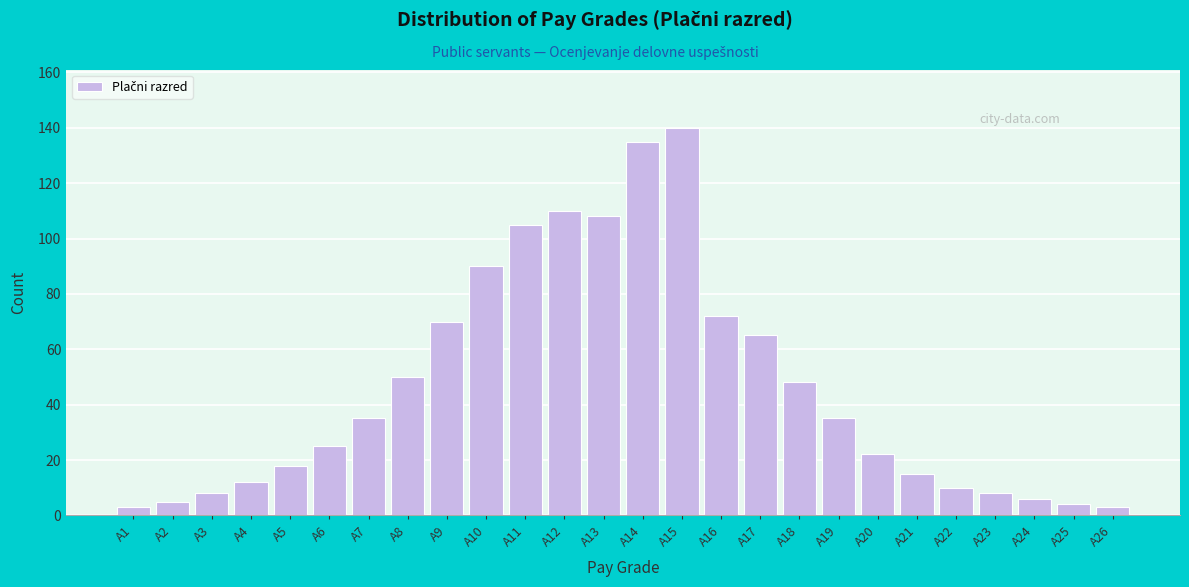

Reading left to right, transcribe all the data shown in this chart.

3	5	8	12	18	25	35	50	70	90	105	110	108	135	140	72	65	48	35	22	15	10	8	6	4	3